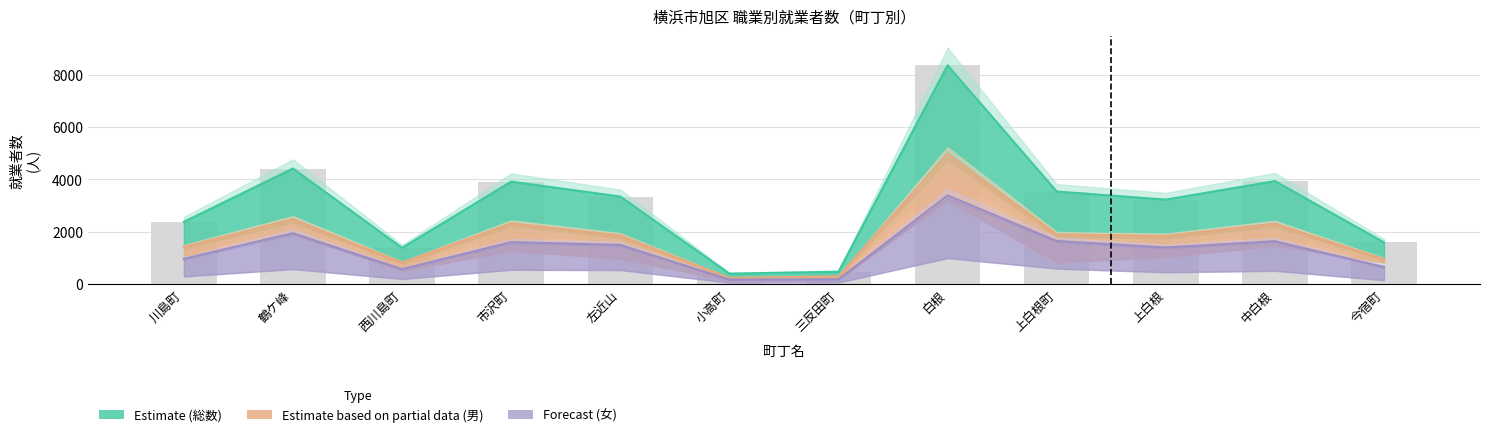

How many bars are there in each group?

3